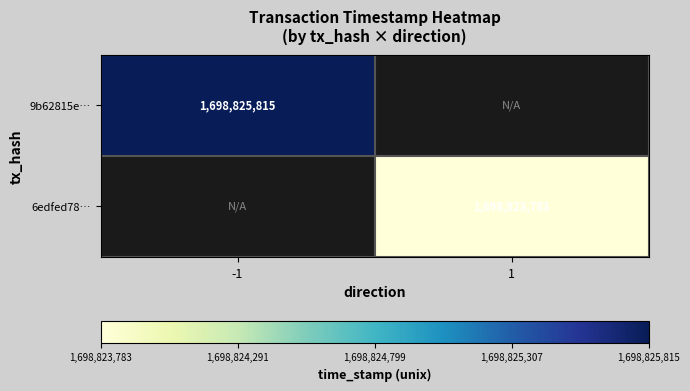

The value of 6edfed78… at 1 is 1698823783. True or false?

True